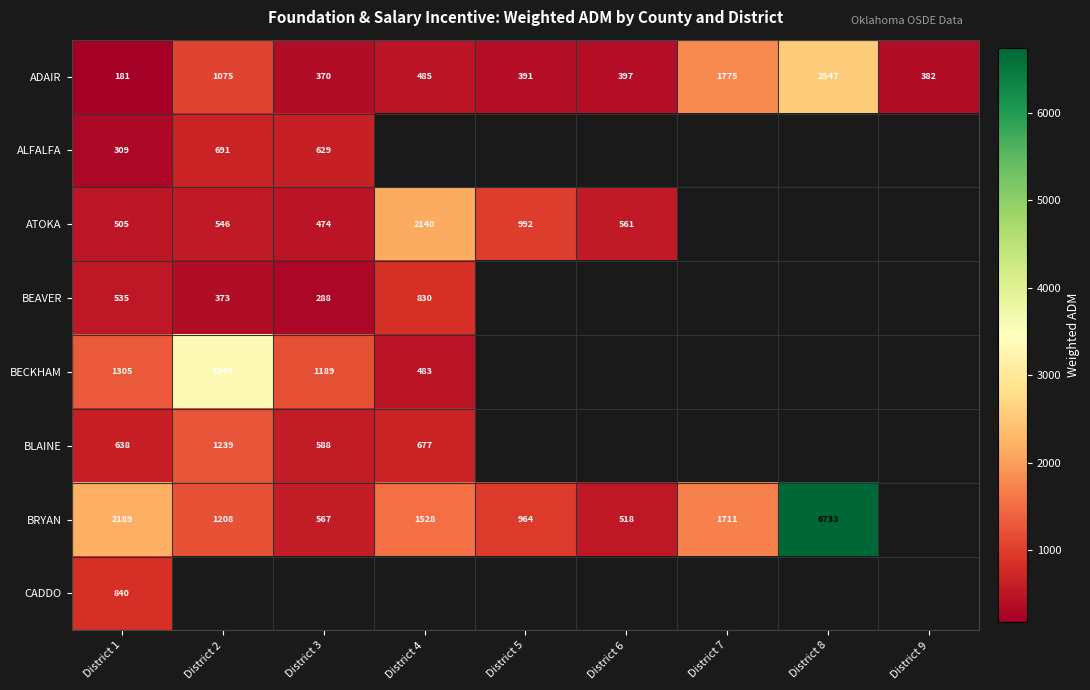

How many values in CADDO are above zero?

1